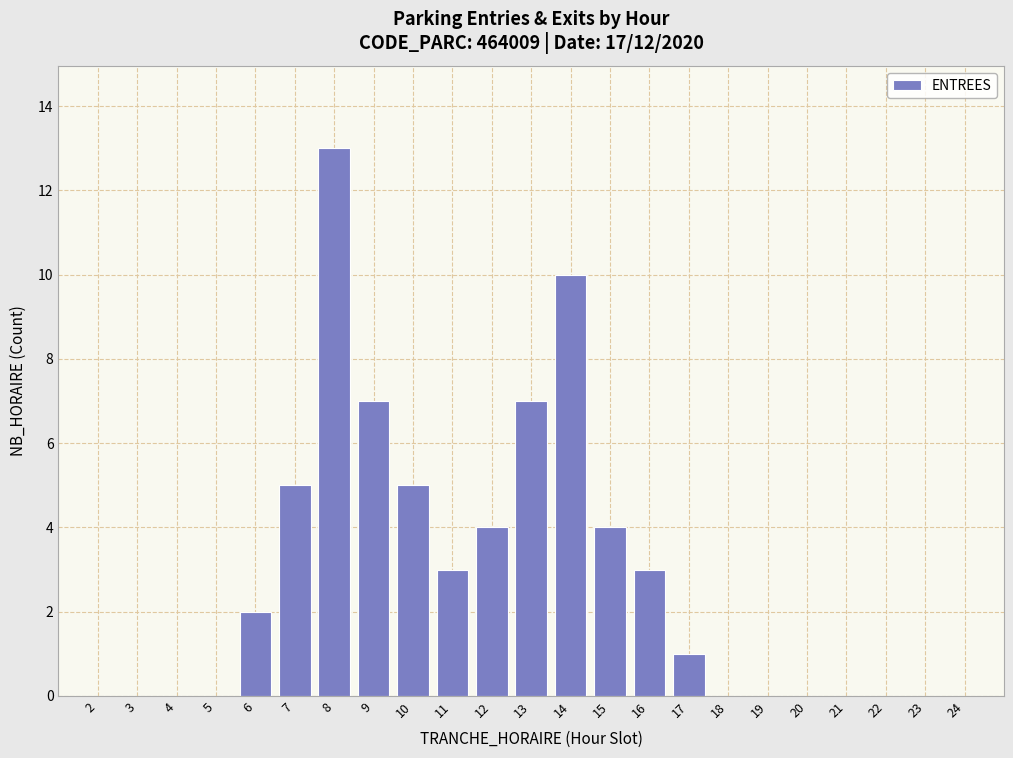

Reading left to right, transcribe all the data shown in this chart.

2=0	3=0	4=0	5=0	6=2	7=5	8=13	9=7	10=5	11=3	12=4	13=7	14=10	15=4	16=3	17=1	18=0	19=0	20=0	21=0	22=0	23=0	24=0